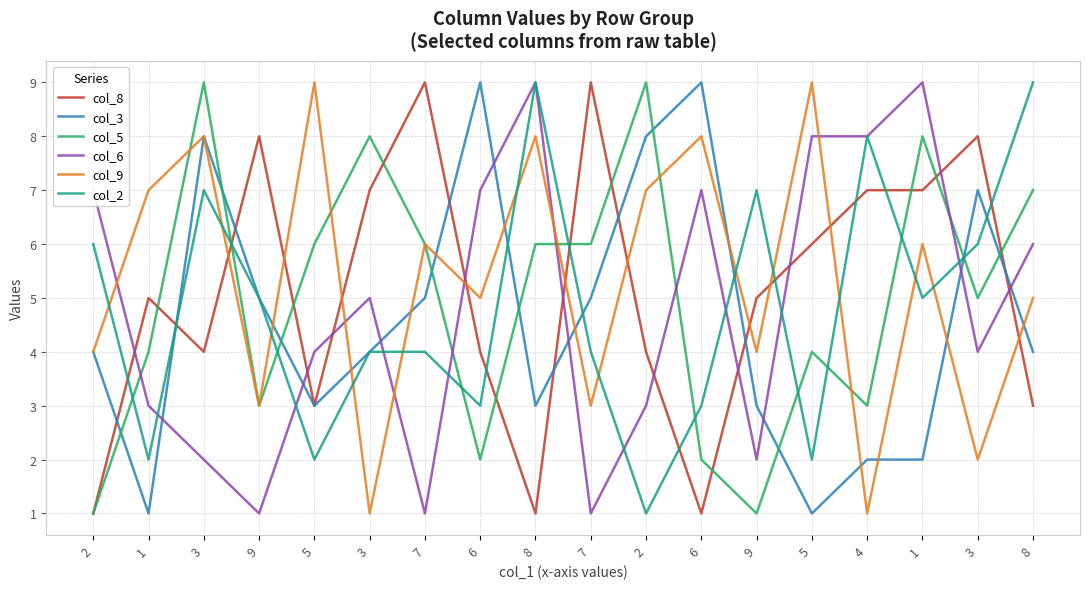

Rank the categories by col_8 value from lowest to highest.

2, 8, 6, 5, 8, 3, 6, 2, 1, 9, 5, 3, 4, 1, 9, 3, 7, 7